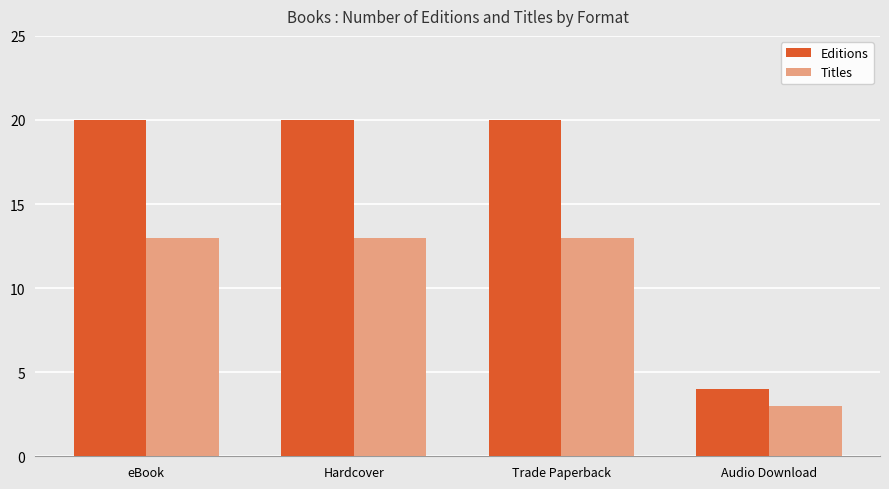

Is it true that Titles equals 3 at Audio Download?

True